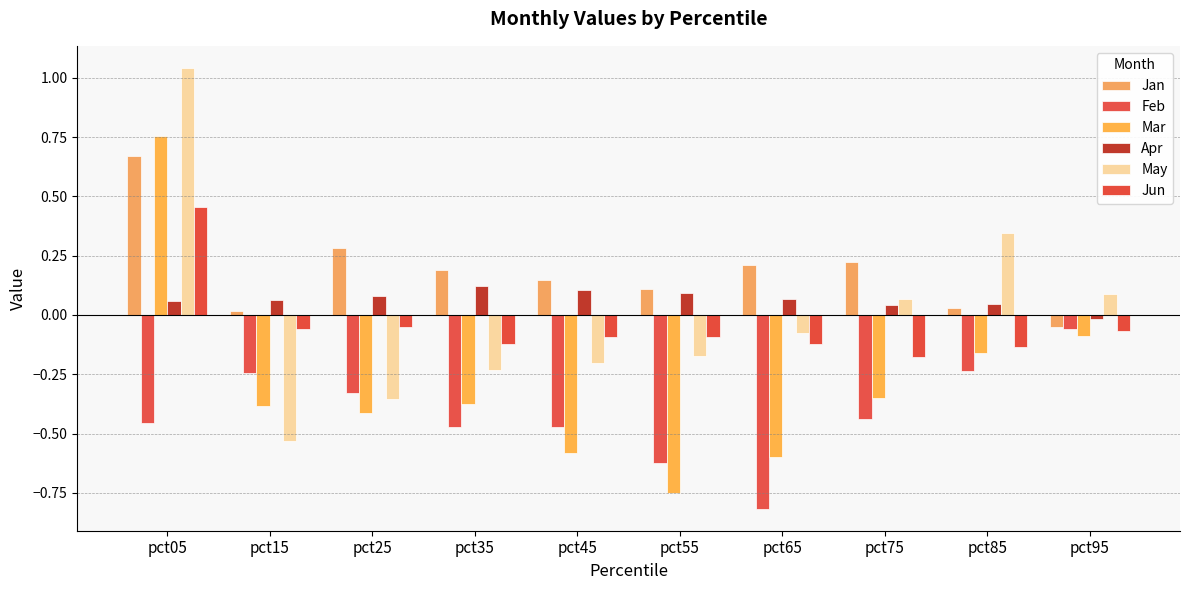

At which category is the sum across all series the highest?

pct05